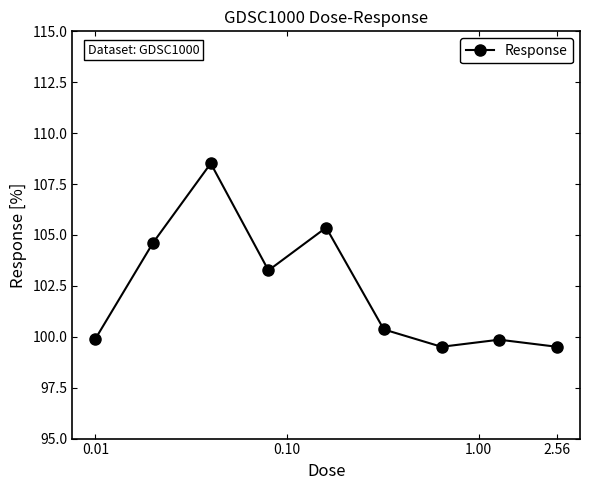

What is the difference between the maximum and minimum values?

9.0